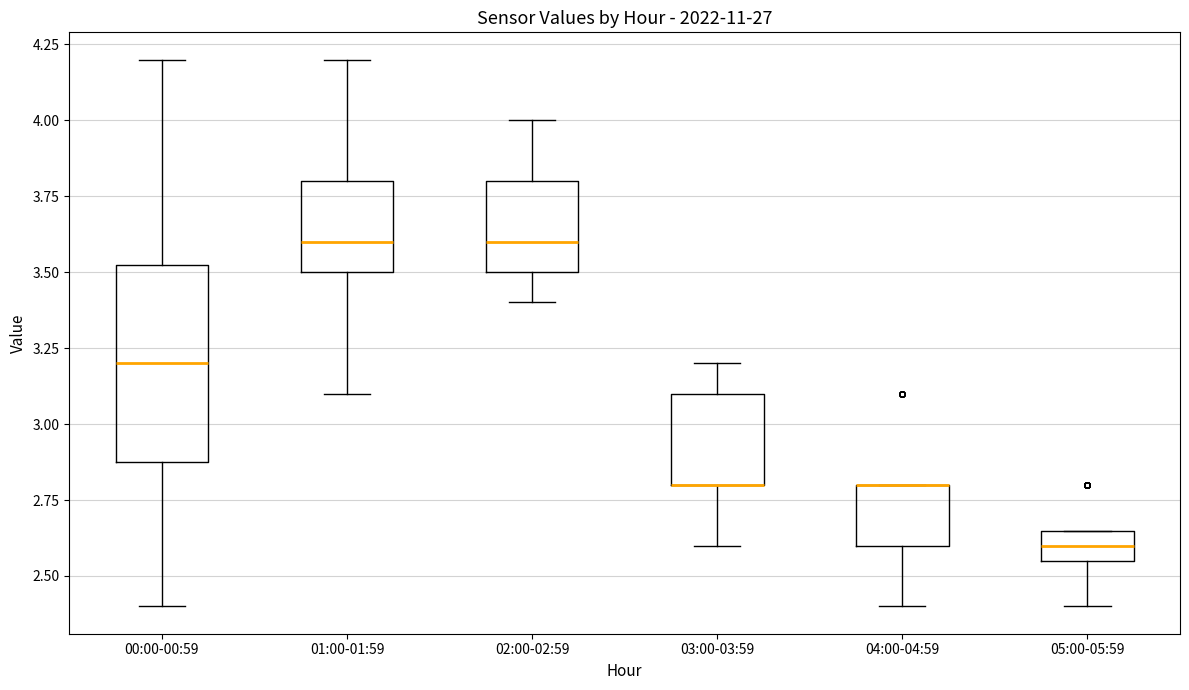

Reading left to right, transcribe this box plot: for each box, give where its median line is, the range the box spans, and where its two whiskers end, as read against the y-axis. The values are not printed on the chart, so give them approximately, as read against the axis.

00:00-00:59: median 3.20, box 2.85 to 3.50, whiskers 2.40 to 4.20
01:00-01:59: median 3.60, box 3.50 to 3.80, whiskers 3.10 to 4.20
02:00-02:59: median 3.60, box 3.50 to 3.80, whiskers 3.40 to 4.00
03:00-03:59: median 2.80 (drawn on the box's lower edge), box 2.80 to 3.10, whiskers 2.60 to 3.20
04:00-04:59: median 2.80 (drawn on the box's upper edge), box 2.60 to 2.80, whiskers 2.40 to 2.80
05:00-05:59: median 2.60, box 2.55 to 2.65, whiskers 2.40 to 2.65